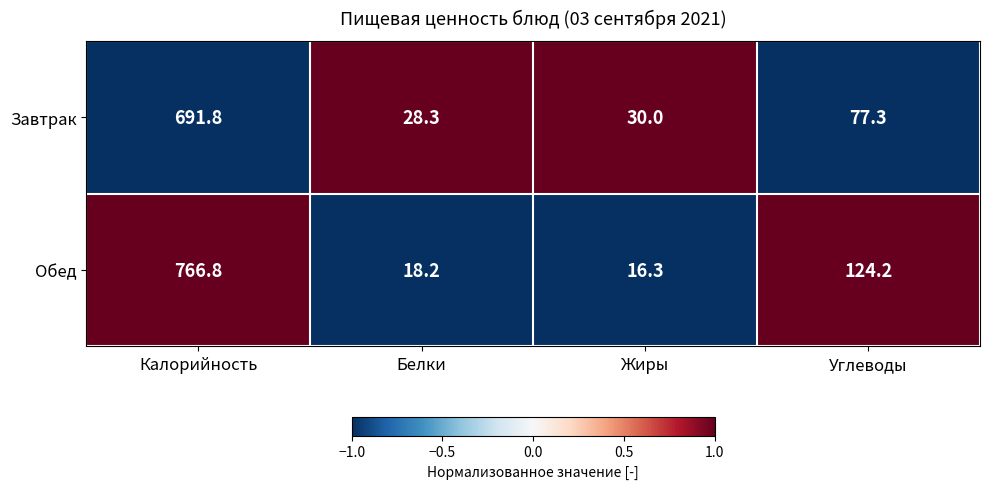

Reading left to right, what are all the values shown in this chart?

Завтрак: 691.8	28.3	30.0	77.3
Обед: 766.8	18.2	16.3	124.2